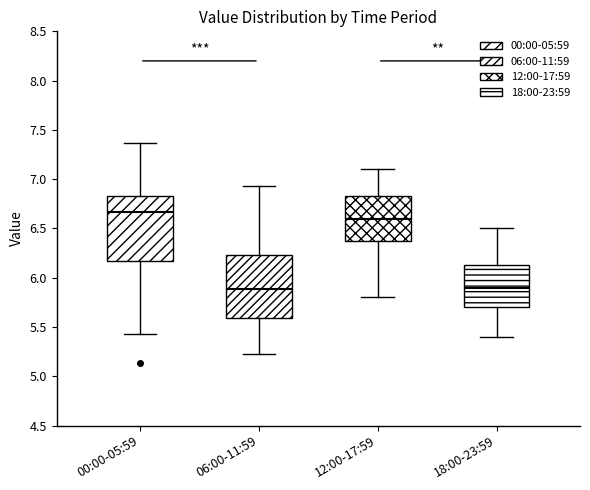

Which box's median line is the highest?

00:00-05:59